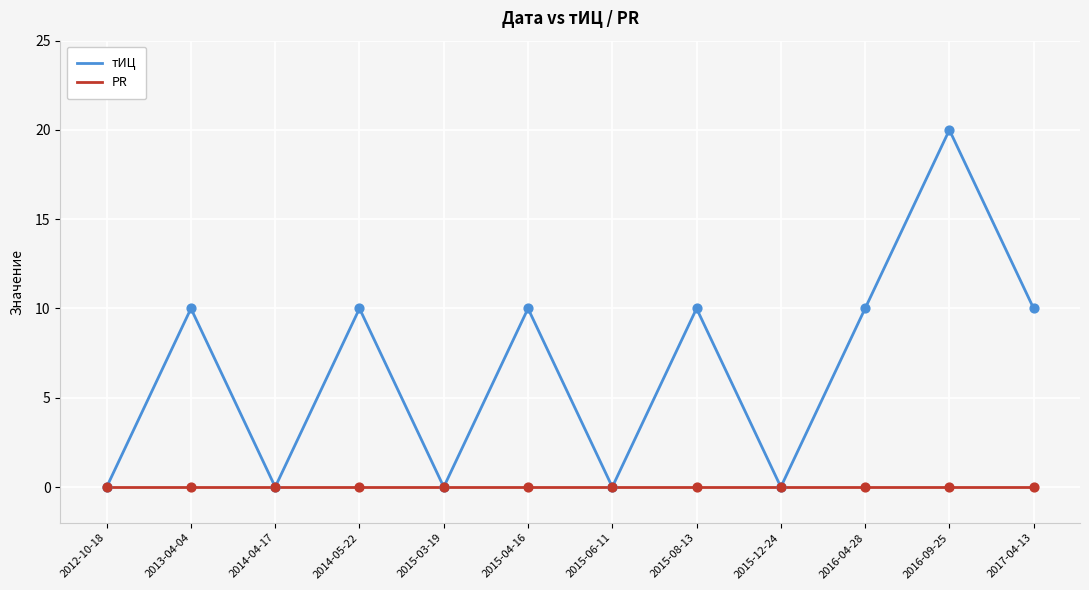

Which series has the largest total across all categories?

тИЦ